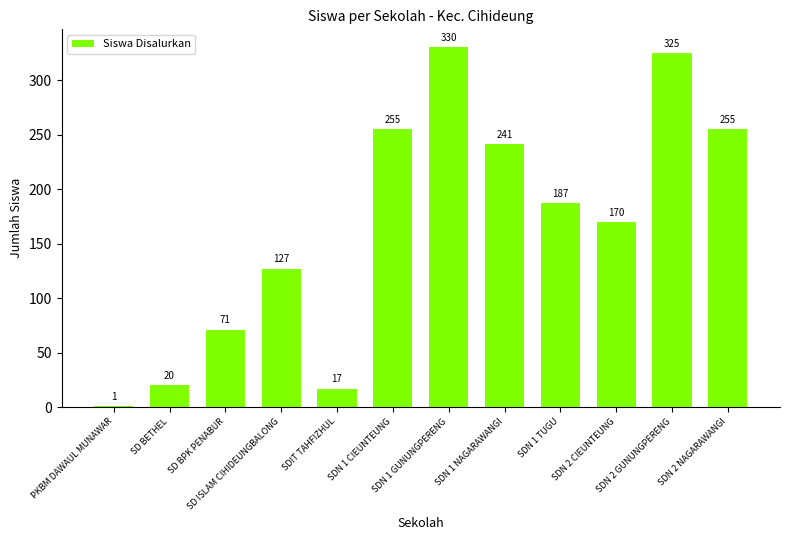

Reading left to right, what are all the values shown in this chart?

PKBM DAWAUL MUNAWAR=1	SD BETHEL=20	SD BPK PENABUR=71	SD ISLAM CIHIDEUNGBALONG=127	SDIT TAHFIZHUL=17	SDN 1 CIEUNTEUNG=255	SDN 1 GUNUNGPERENG=330	SDN 1 NAGARAWANGI=241	SDN 1 TUGU=187	SDN 2 CIEUNTEUNG=170	SDN 2 GUNUNGPERENG=325	SDN 2 NAGARAWANGI=255